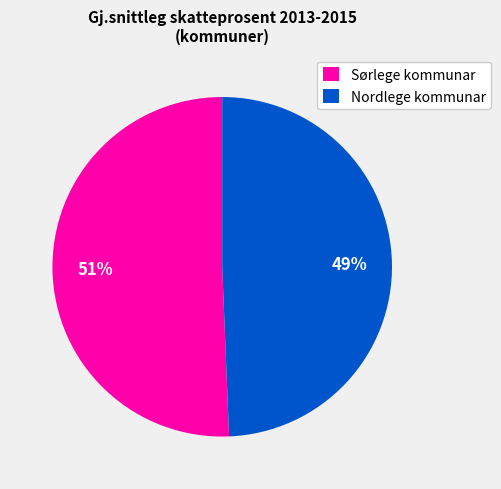

What is the ratio of the value at Nordlege kommunar to the value at Sørlege kommunar?

1.0